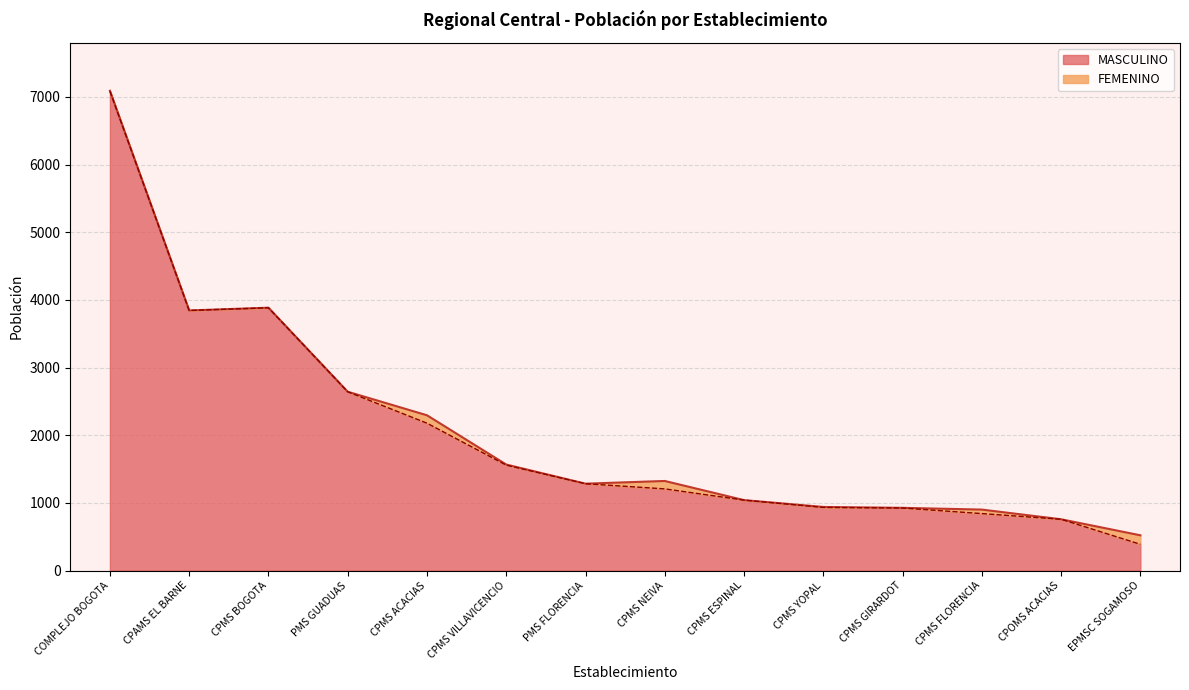

Between CPOMS ACACIAS and CPMS FLORENCIA, which is larger?

CPMS FLORENCIA